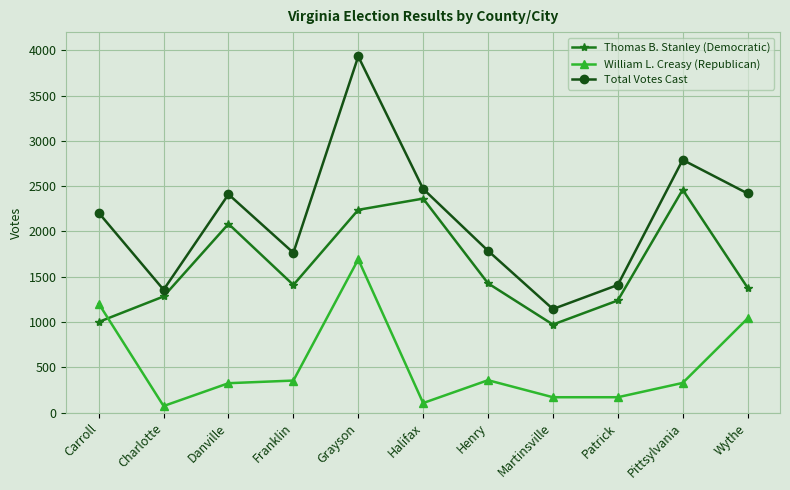

What value does the Total Votes Cast series have at Halifax, to the nearest 10?

2470